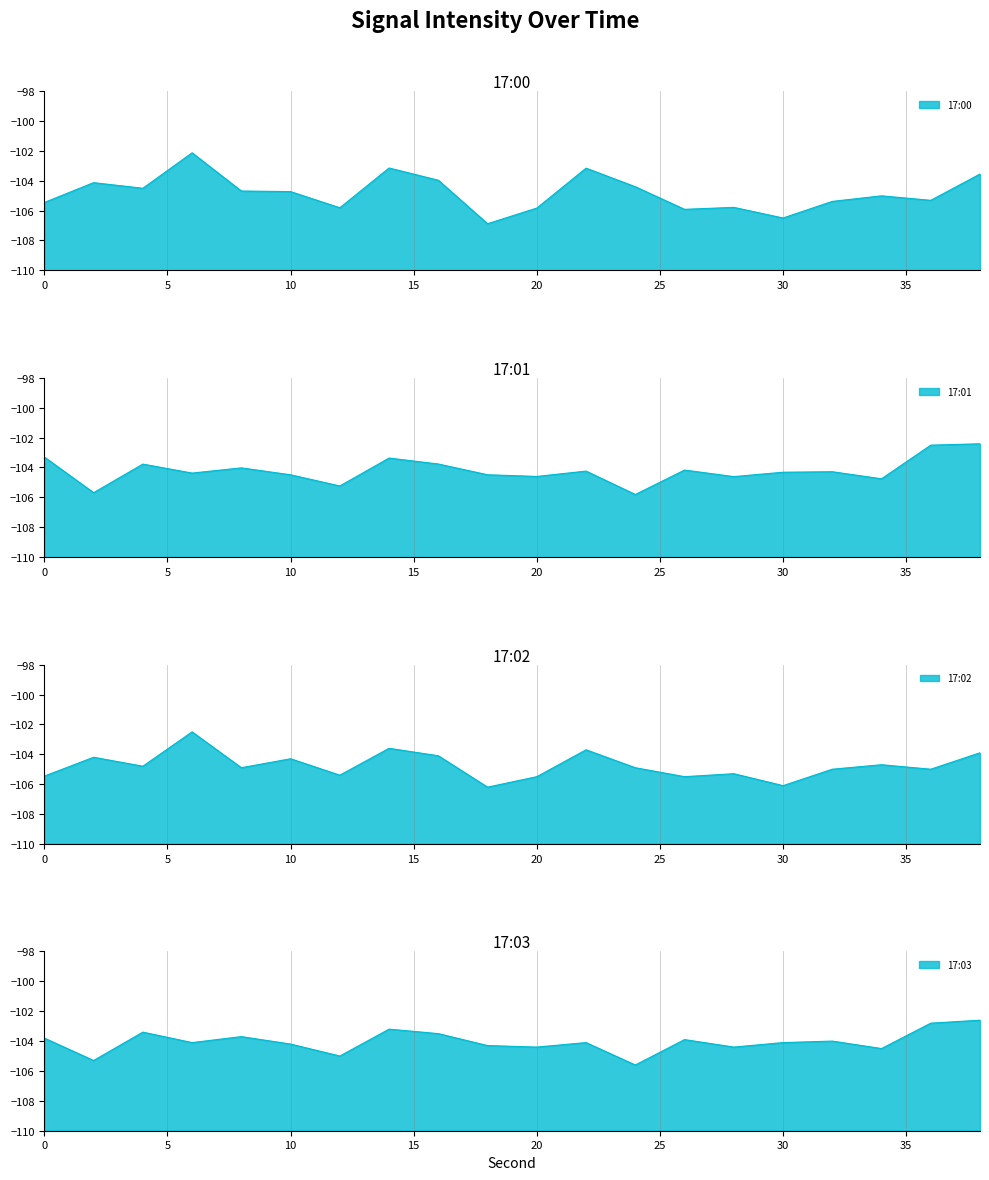

What is the average value of the 17:00 series?

-104.8